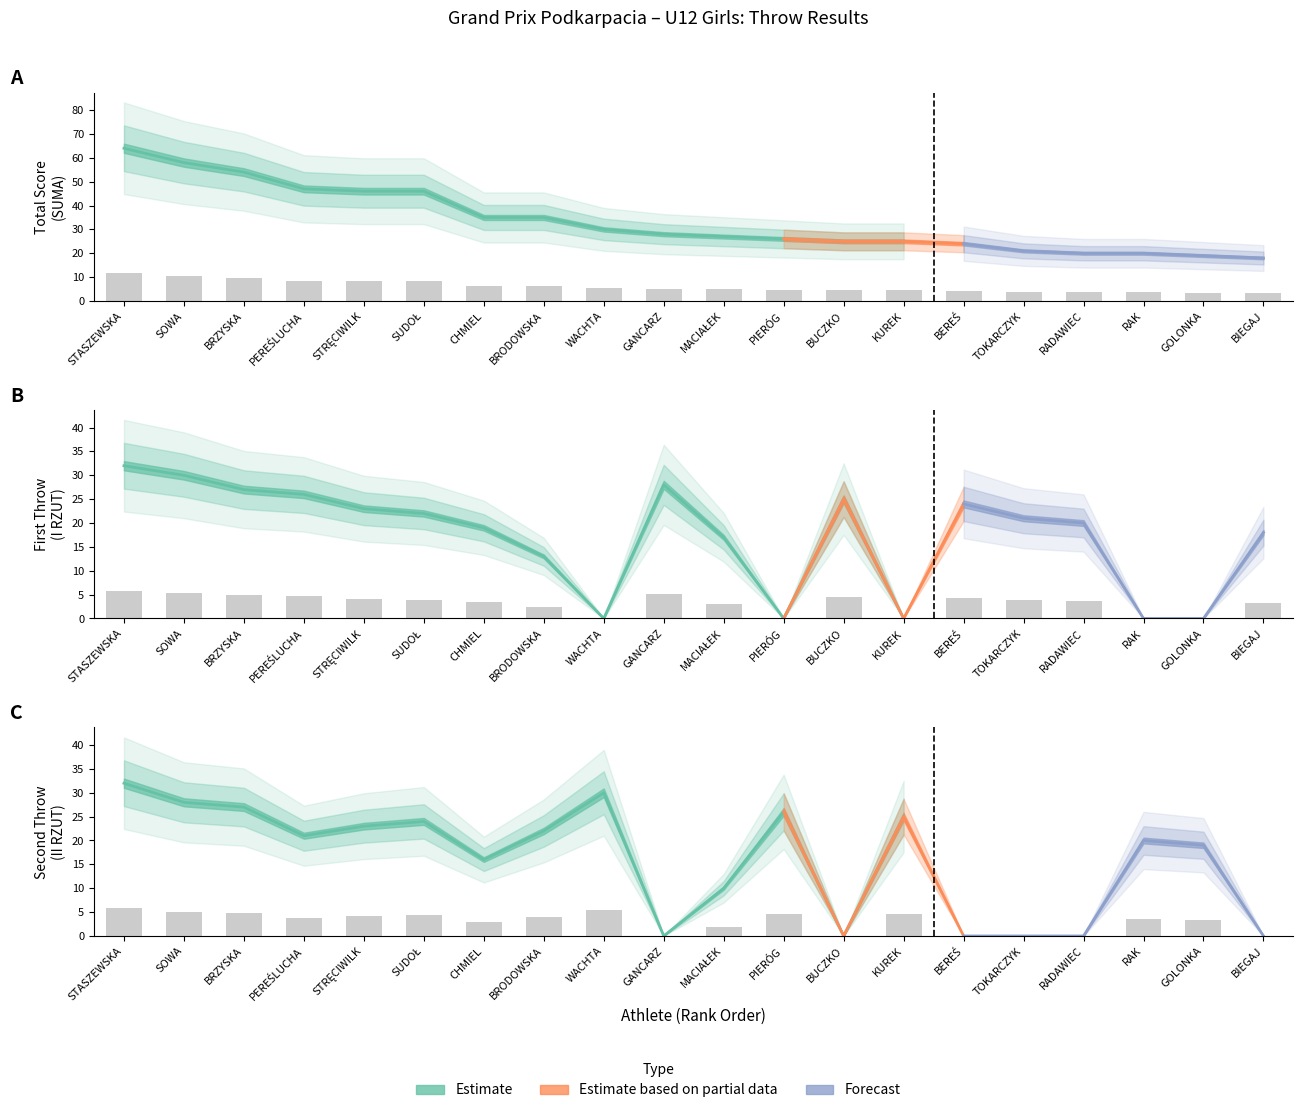

Reading left to right, transcribe all the data shown in this chart.

I RZUT: 5.8	5.4	4.9	4.7	4.1	4.0	3.4	2.3	0.0	5.0	3.1	0.0	4.5	0.0	4.3	3.8	3.6	0.0	0.0	3.2
II RZUT: 5.8	5.0	4.9	3.8	4.1	4.3	2.9	4.0	5.4	0.0	1.8	4.7	0.0	4.5	0.0	0.0	0.0	3.6	3.4	0.0
SUMA: 11.5	10.4	9.7	8.5	8.3	8.3	6.3	6.3	5.4	5.0	4.9	4.7	4.5	4.5	4.3	3.8	3.6	3.6	3.4	3.2